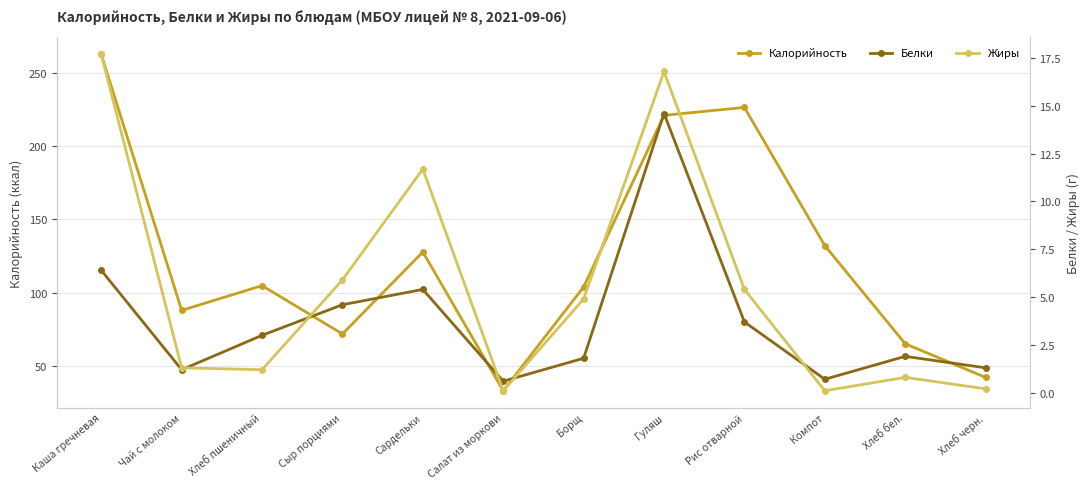

How many data points in Жиры are above 4?

6